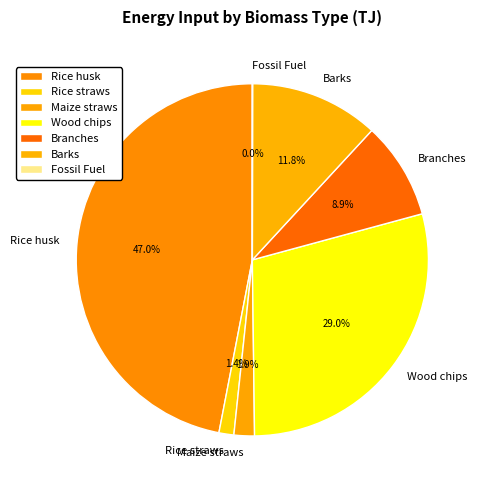

Which slice is the largest?

Rice husk